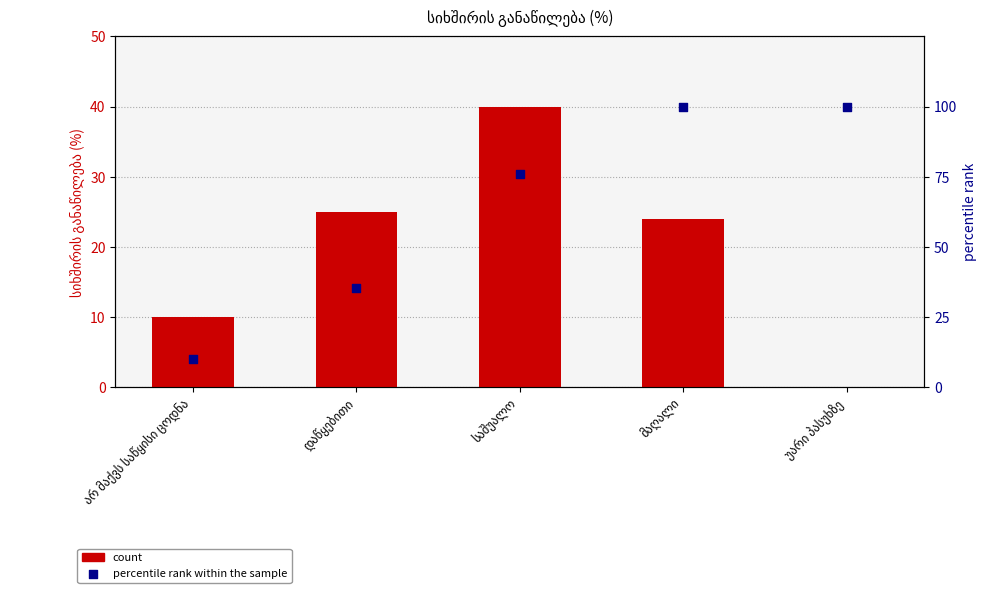

Which series has the widest spread of Y values?

percentile rank within the sample